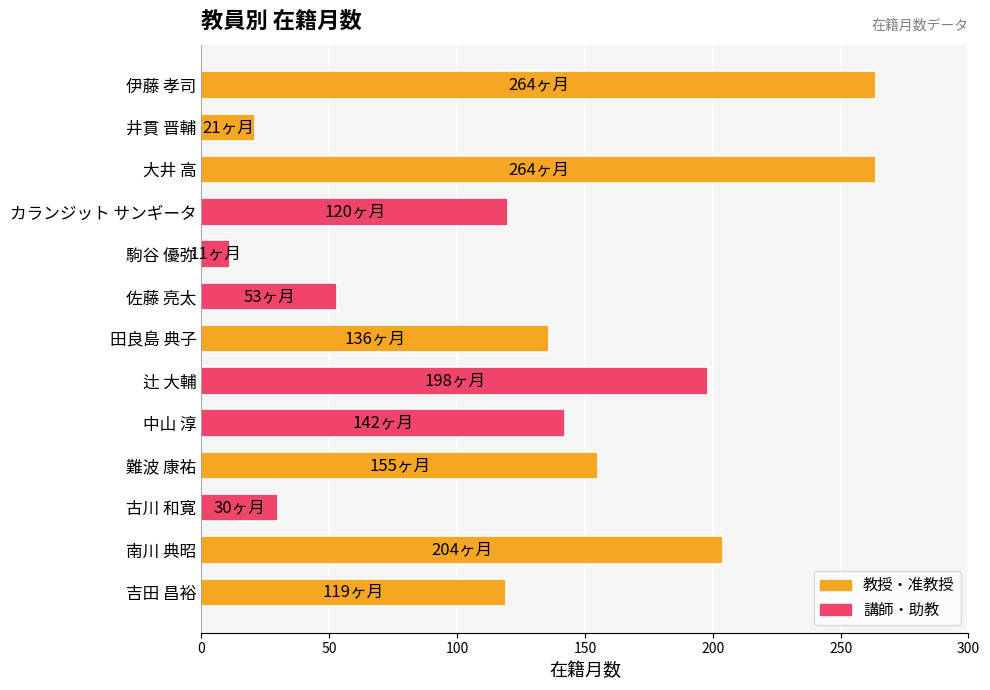

At which category does the chart reach its minimum across all series?

駒谷 優弥